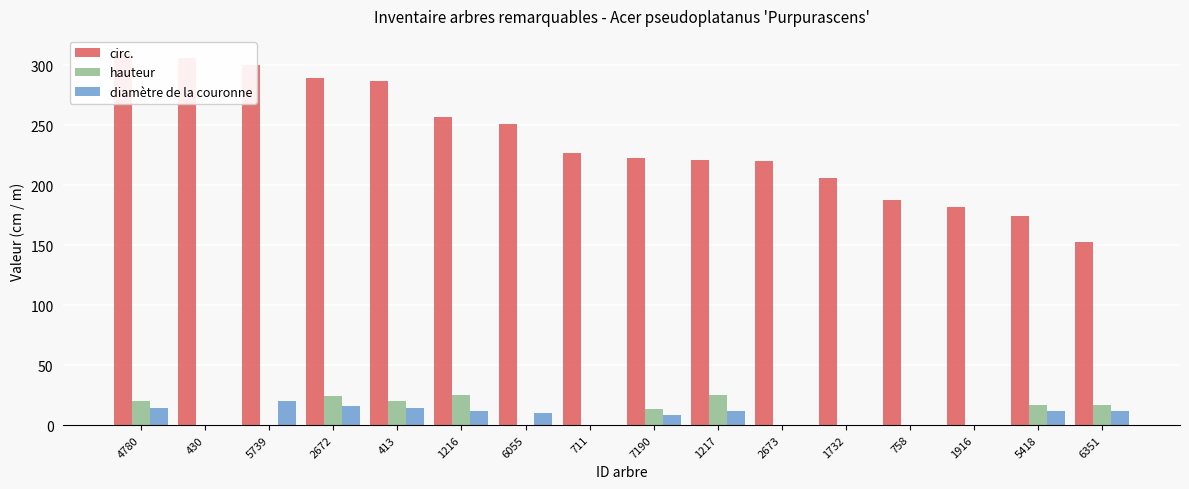

The value of hauteur at 4780 is 20. True or false?

True